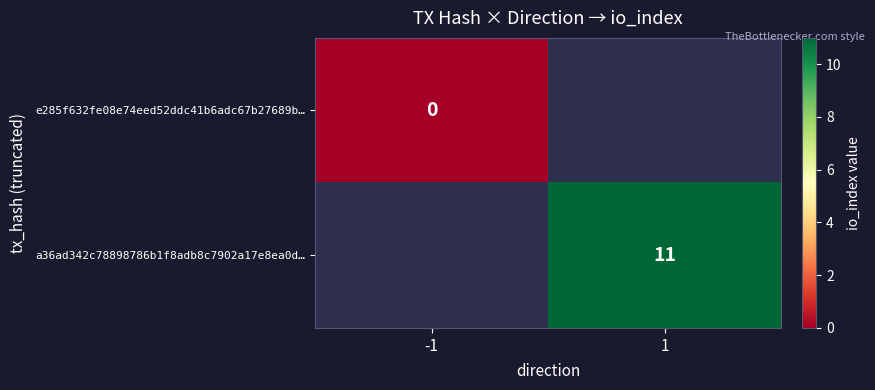

At which category does the chart reach its minimum across all series?

-1